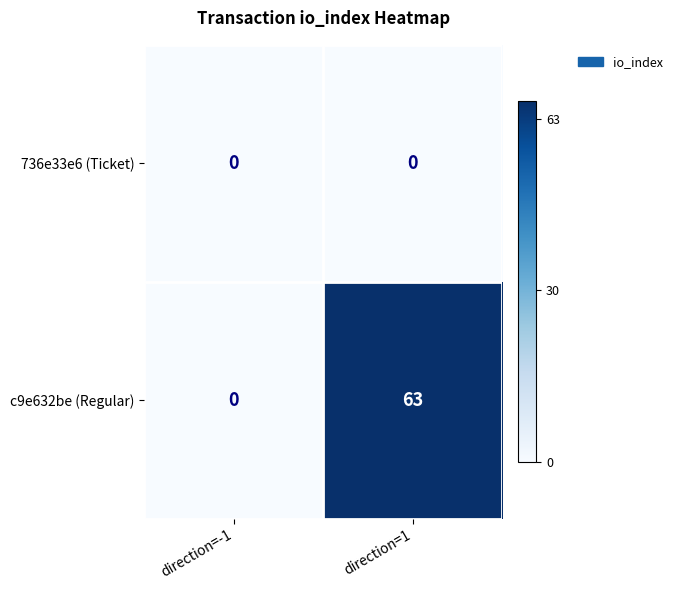

Which category has the highest value across all series?

direction=1